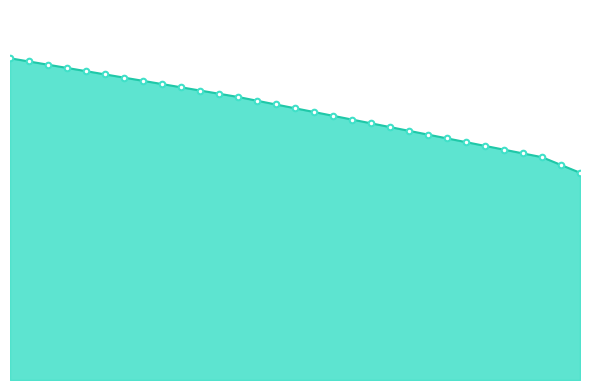

Does the chart display data point markers on the line(s)?

No